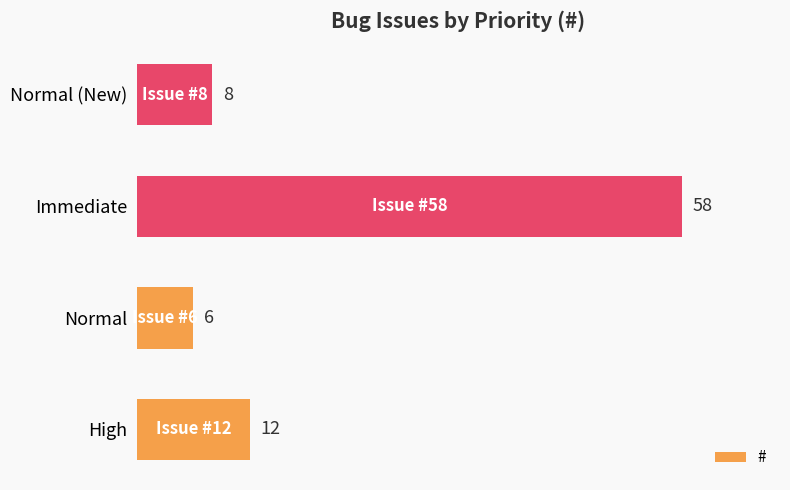

The chart shows a value of 8 at Normal (New). True or false?

True